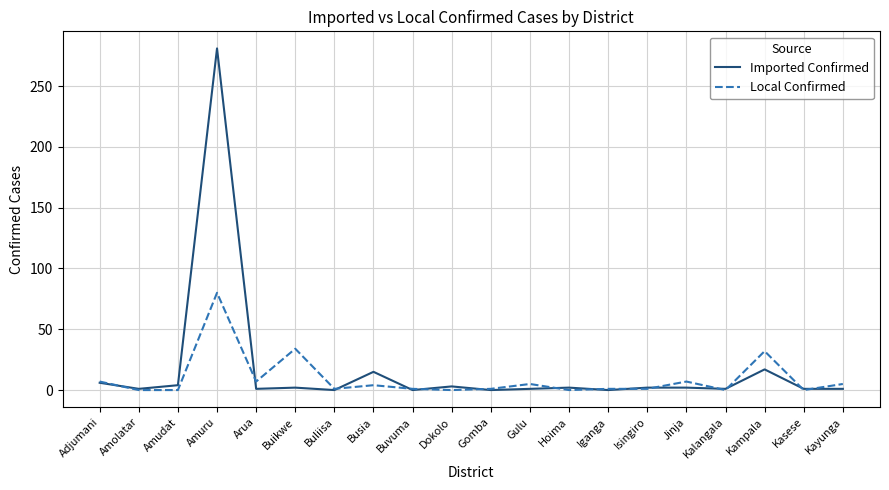

At which label does Local Confirmed reach its peak?

Amuru